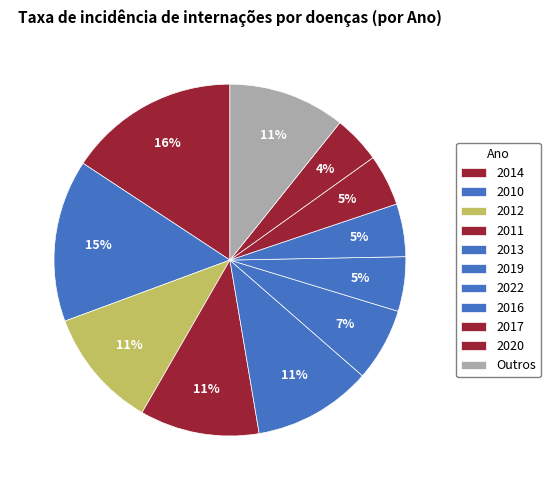

How many slices are in this pie chart?

11